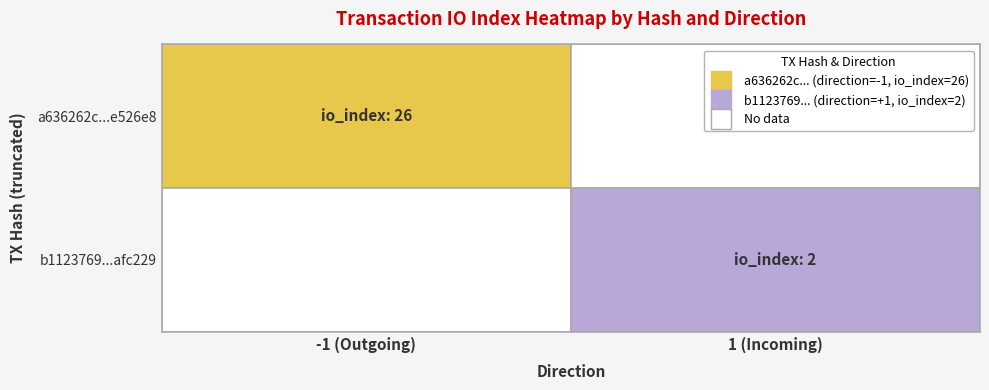

The b1123769c91a3d9b5efc50cdc9401d456afc229 series shows 2 at 1. True or false?

True